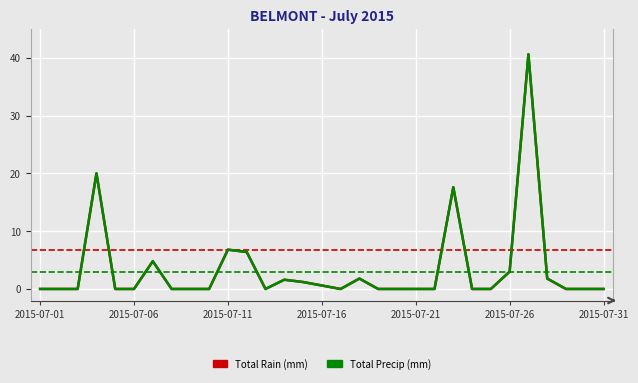

Where is the first local minimum for Total Rain (mm)?

12